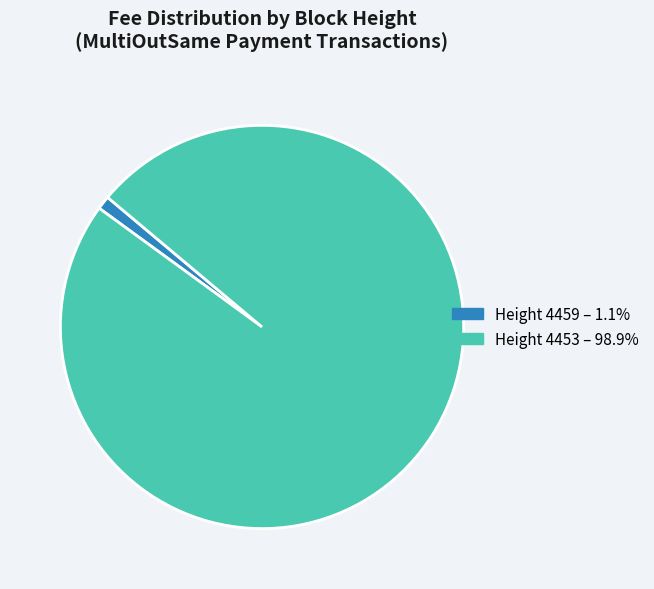

Is Height 4453 the majority of the pie?

Yes